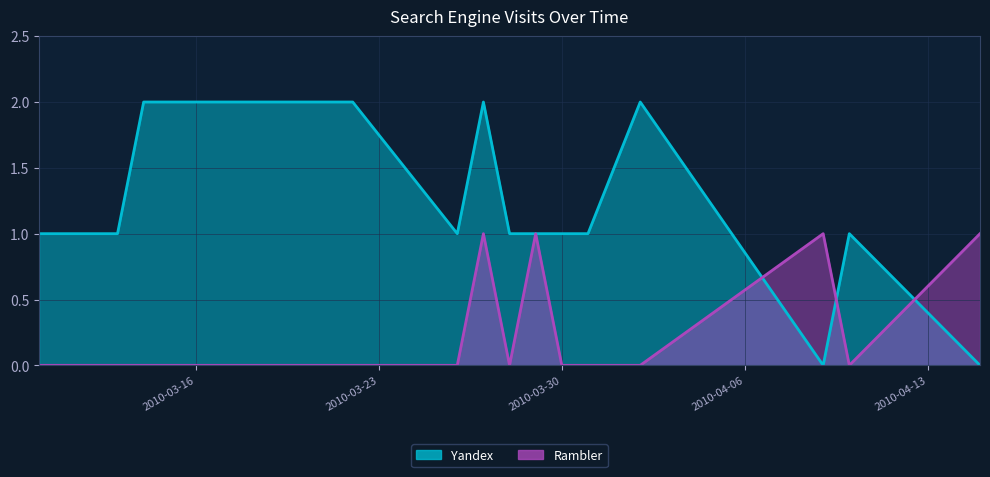

True or false: Rambler has a value of 0 at 2010-03-20.

True